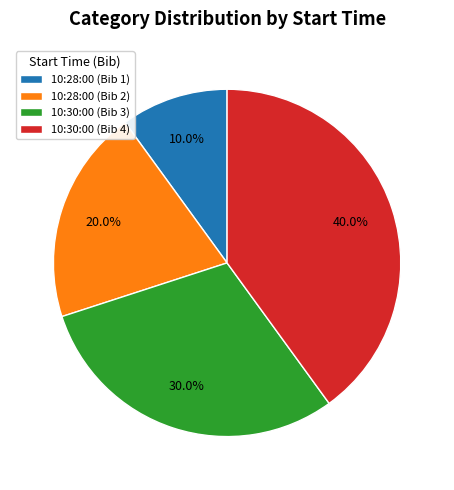

To the nearest percent, what percentage of the pie is 10:28:00 (Bib 1)?

10%